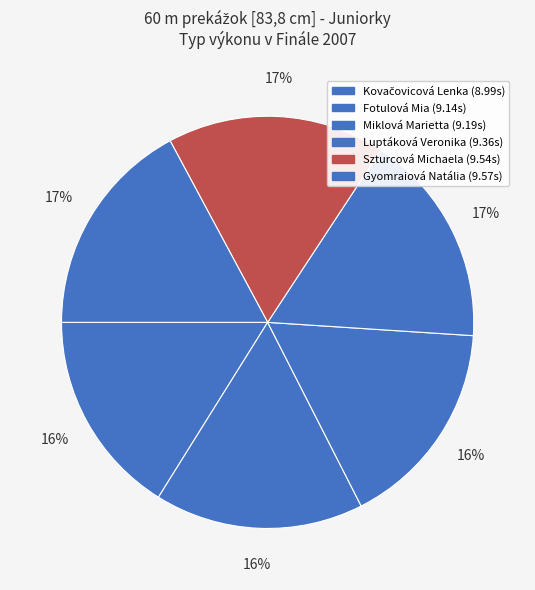

What percentage do Gyomraiová Natália and Kovačovicová Lenka together represent?

33.3%